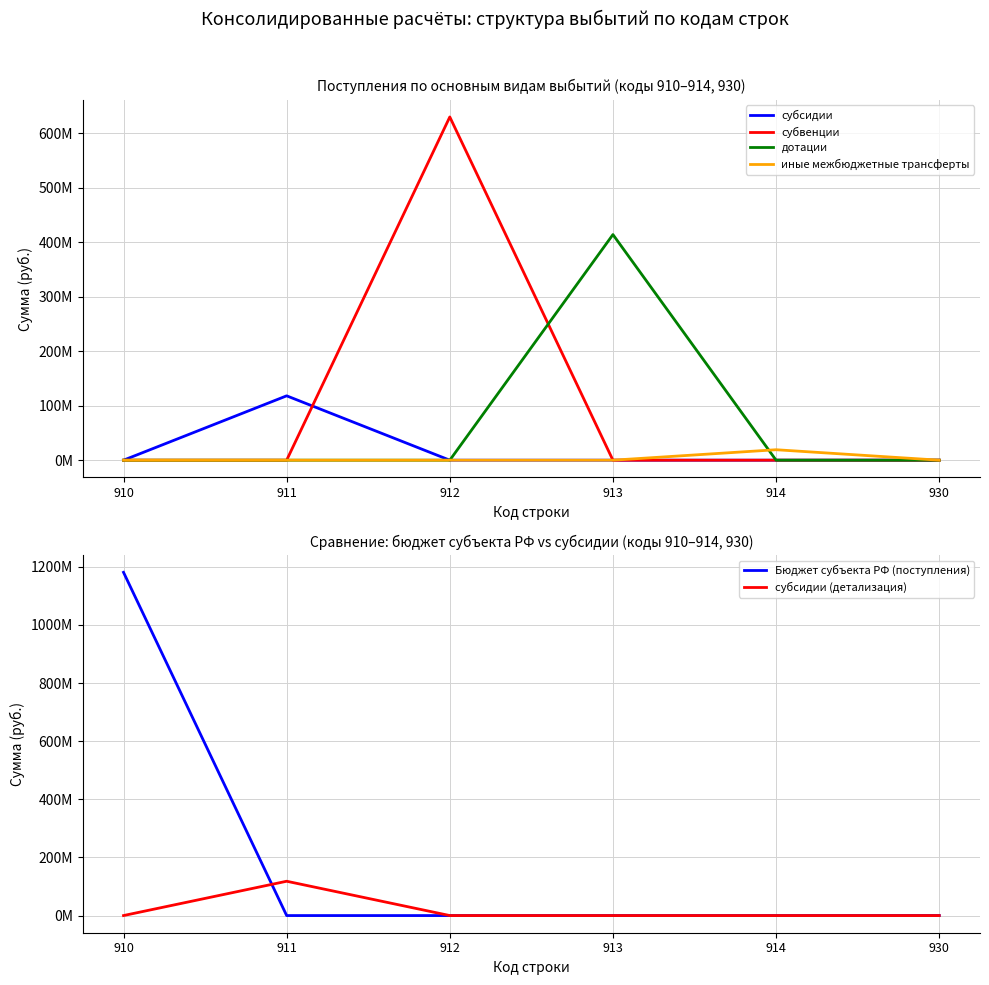

Is it true that иные межбюджетные трансферты equals -9747758.1 at 910?

False